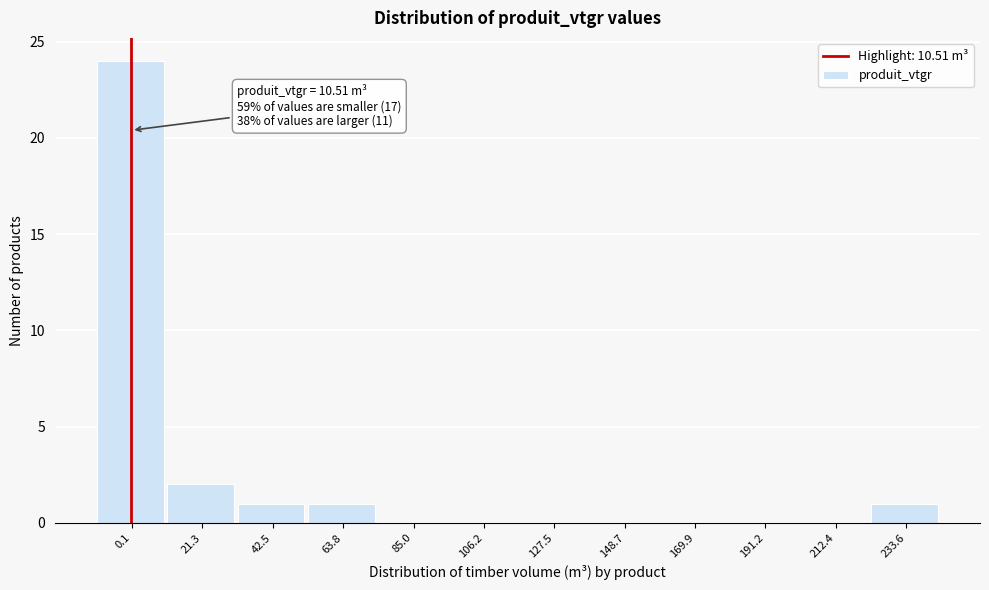

Reading left to right, transcribe all the data shown in this chart.

0.1=24	21.3=2	42.5=1	63.8=1	85.0=0	106.2=0	127.5=0	148.7=0	169.9=0	191.2=0	212.4=0	233.6=1